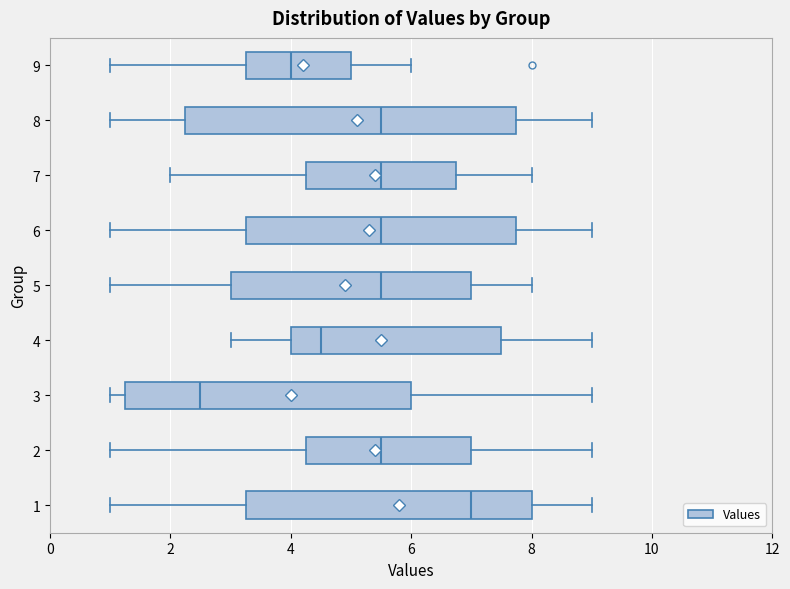

Where is the right edge of the box at y = 2 on the x-axis? The values are not printed on the chart, so give them approximately, as read against the axis.

7.0